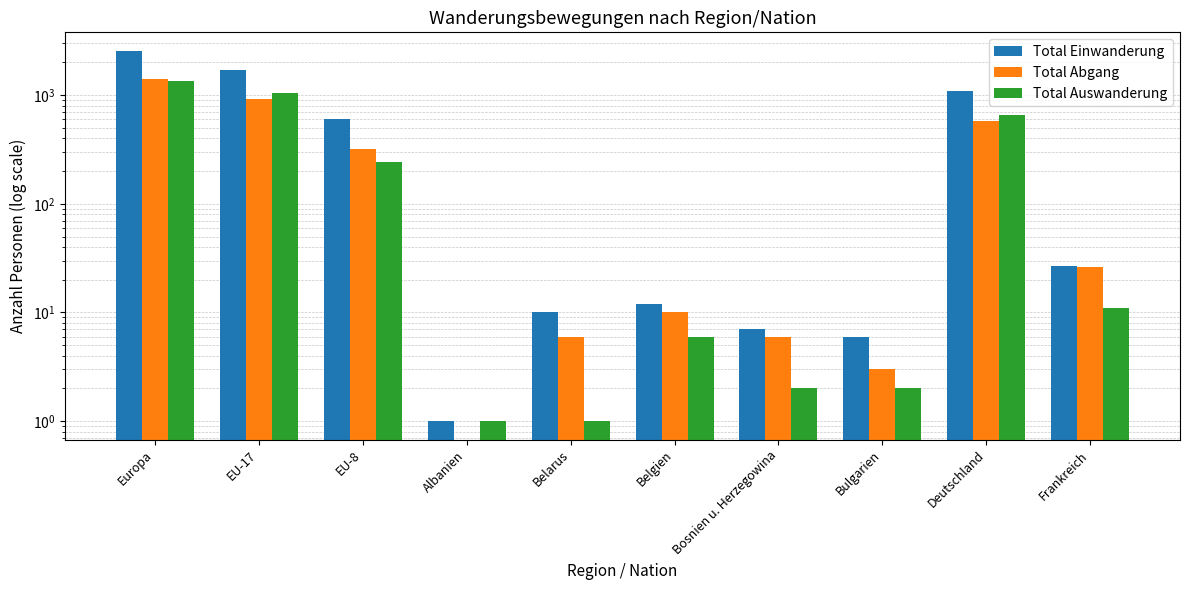

At Frankreich, list the series in order from smallest to largest.

Total Auswanderung, Total Abgang, Total Einwanderung